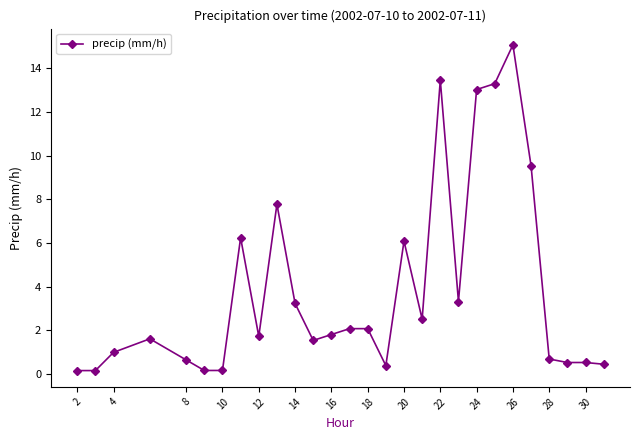

Count the number of data series in this chart.

1